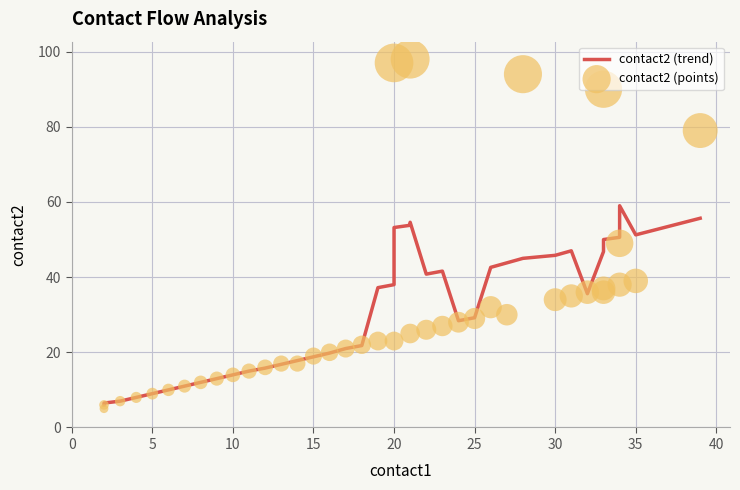

At how many categories does at least one series exceed 54?

6